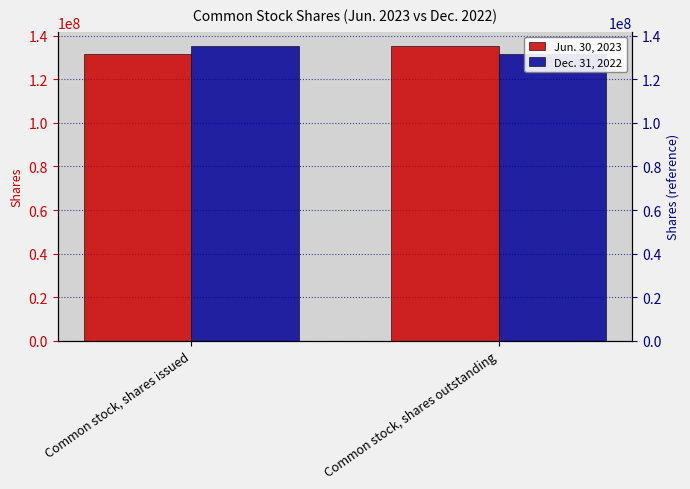

Reading right to left, transcribe all the data shown in this chart.

Jun. 30, 2023: 135154000	131856000
Dec. 31, 2022: 131856000	135154000